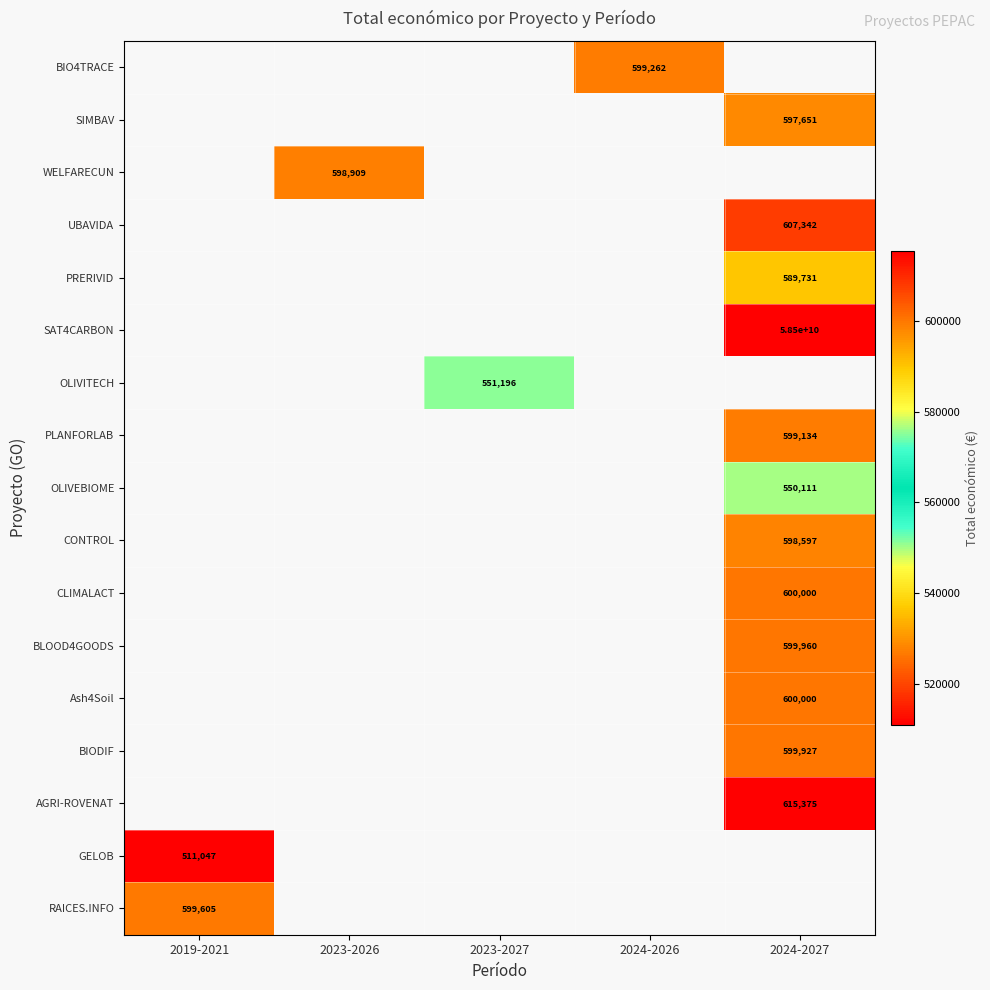

The WELFARECUN series shows 839441 at 2023-2026. True or false?

False